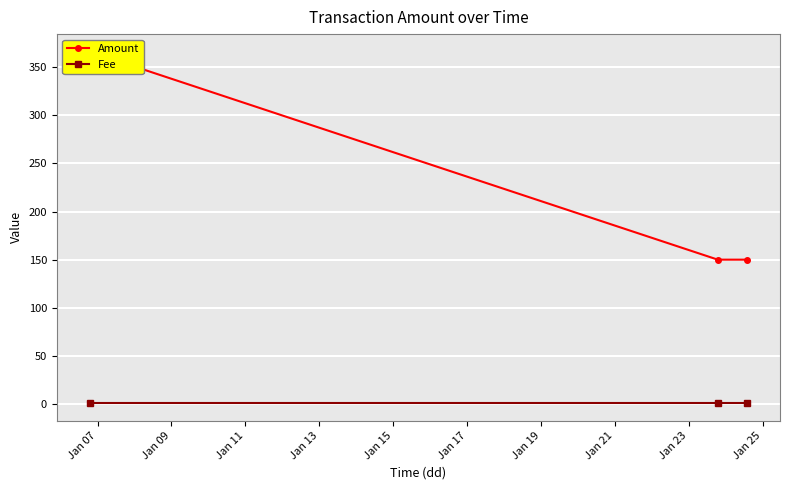

Rank the series at Jan 11 from highest to lowest value.

Amount, Fee